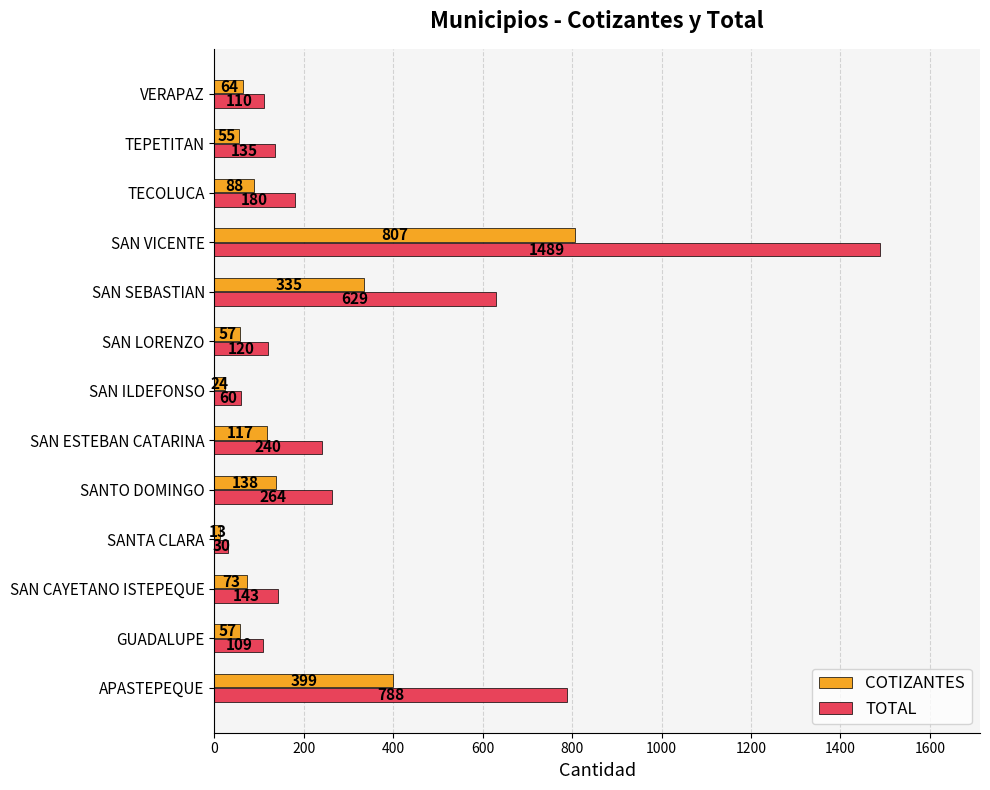

What is the difference between the maximum and minimum values in the TOTAL series?

1459